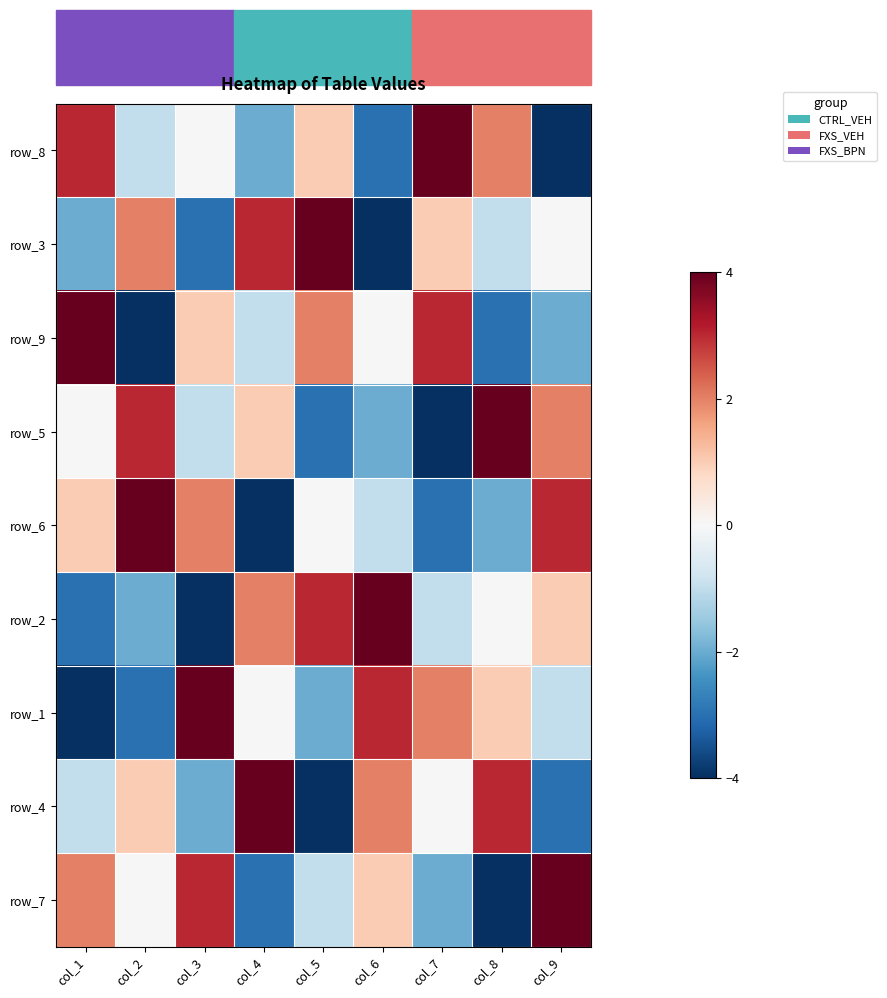

How many data points in row_7 are less than 0?

4